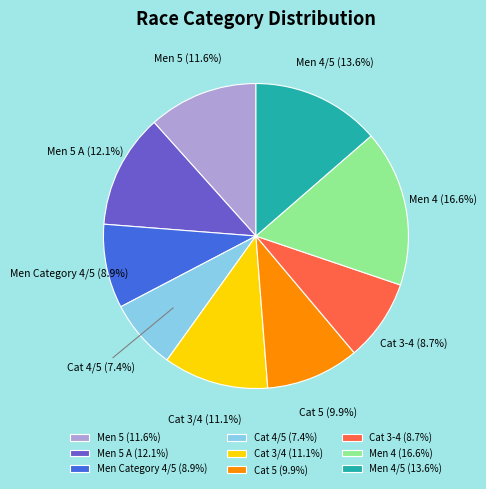

Between Cat 3/4 and Cat 5, which is larger?

Cat 3/4